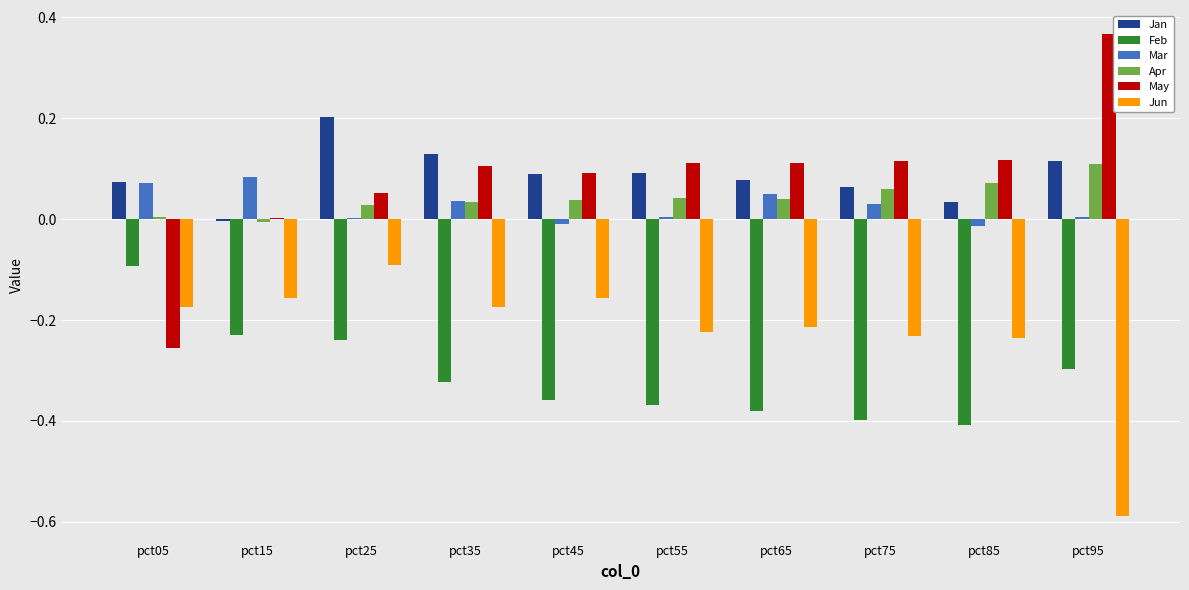

Between pct55 and pct95, which series saw the biggest shift?

Jun